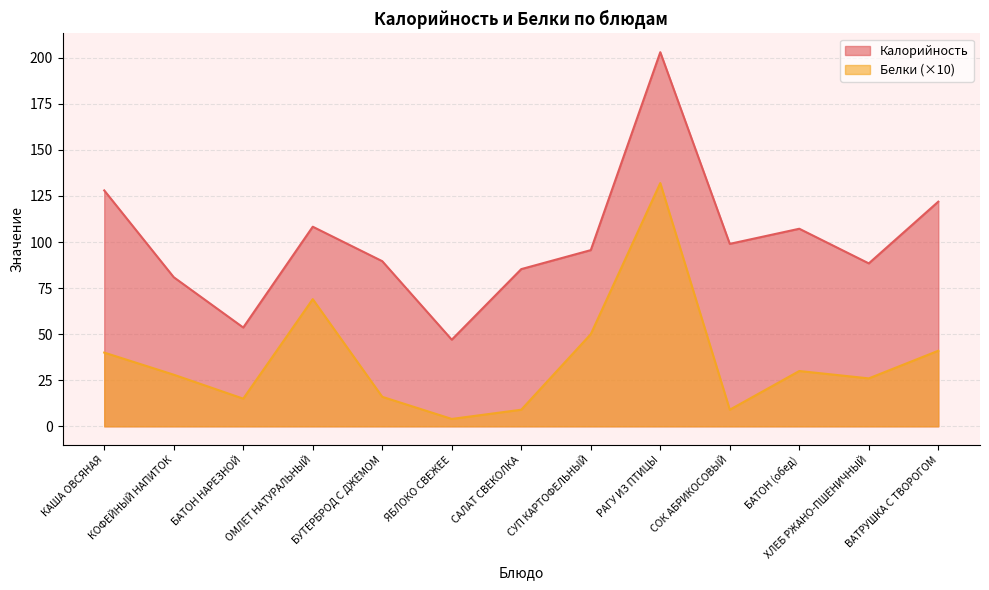

Is the value of Калорийность at БАТОН НАРЕЗНОЙ greater than the value of Белки at ВАТРУШКА С ТВОРОГОМ?

Yes